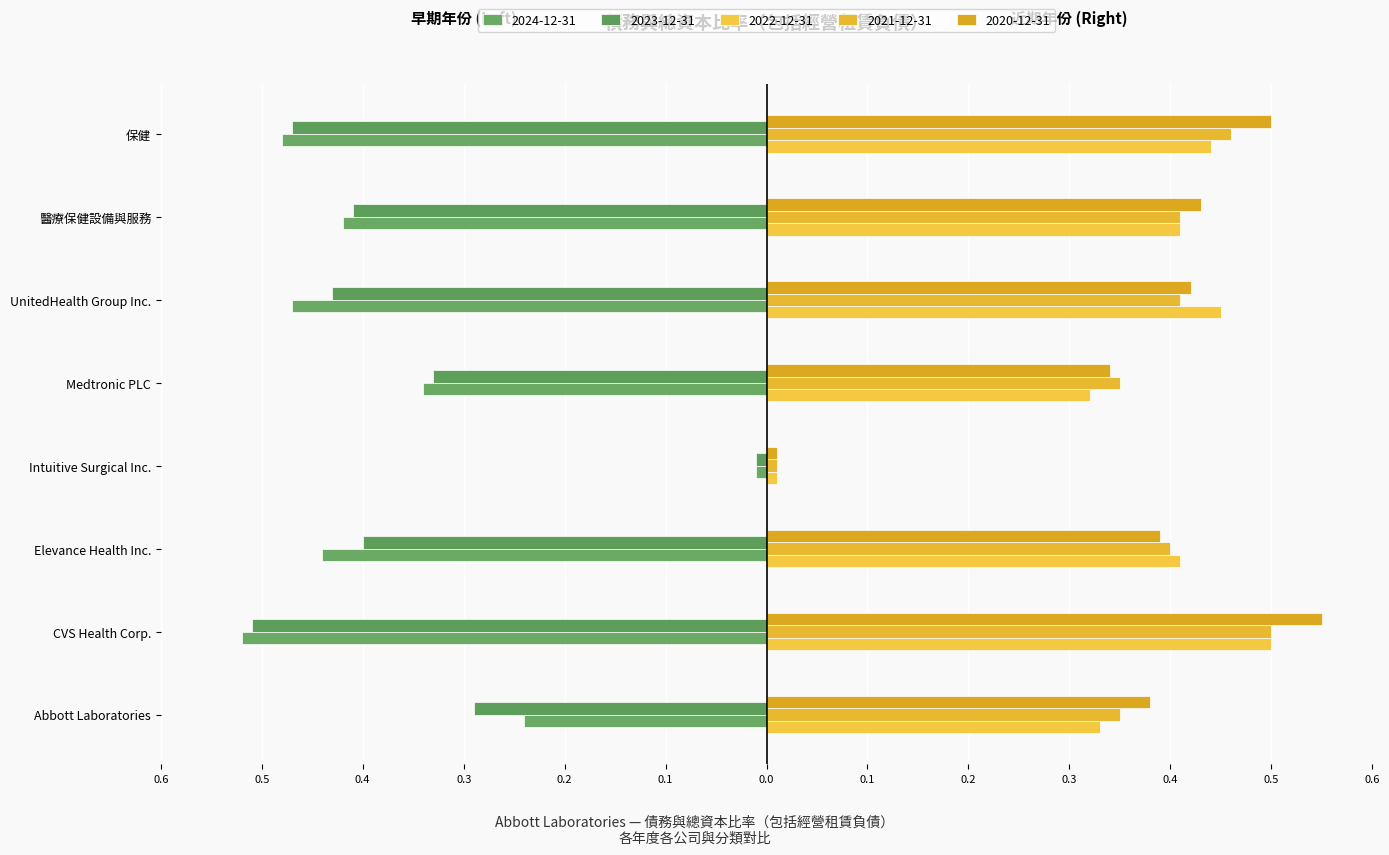

Where is 2023-12-31 nearest to the value 0?

Intuitive Surgical Inc.